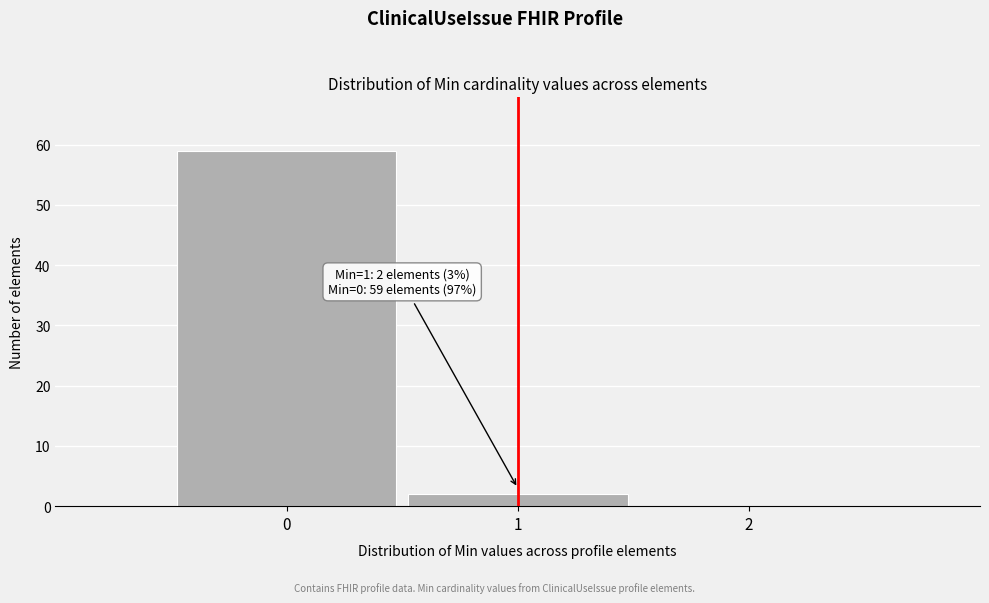

Over which range of the x-axis is the bar tallest?

-0.5 to 0.5